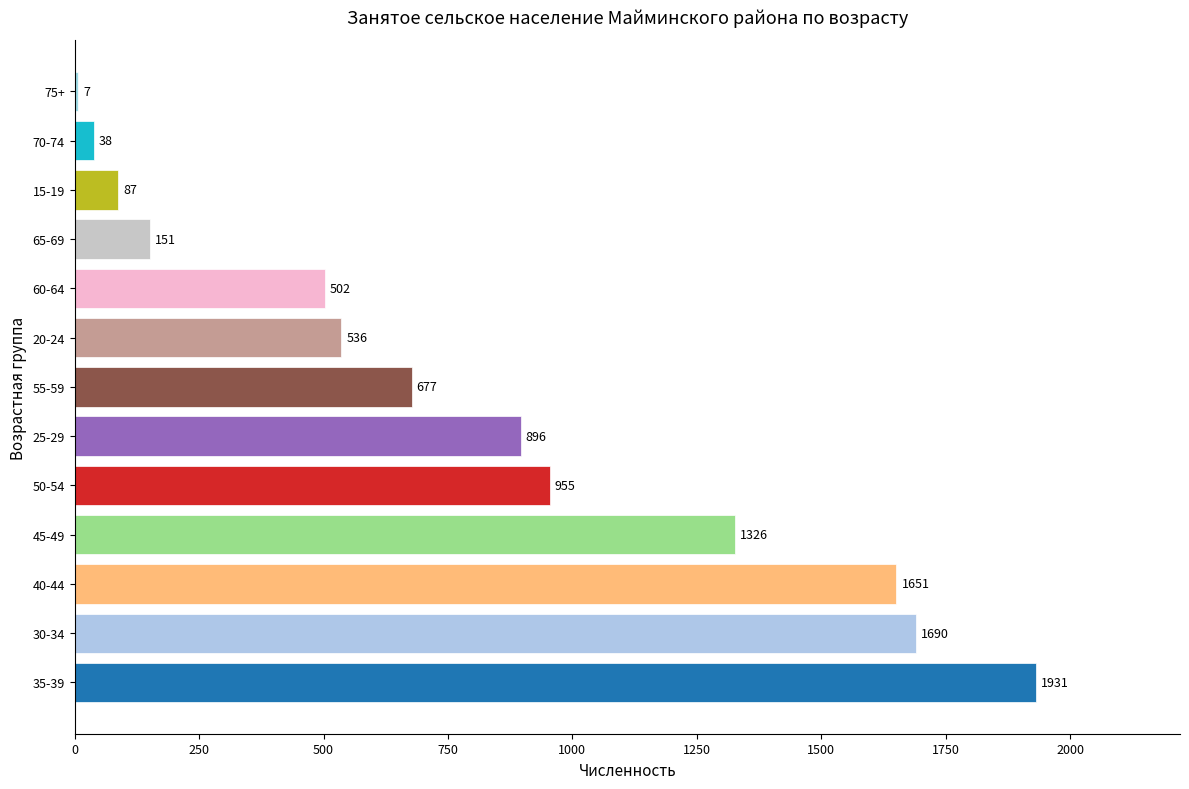

Are the bars grouped side by side (vs. stacked)?

No